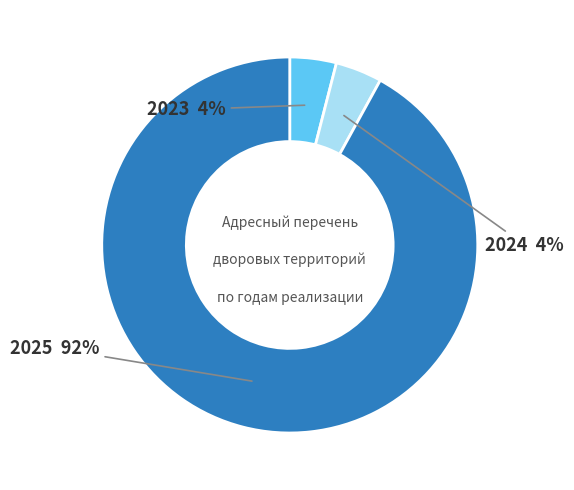

To the nearest percent, what is the average slice percentage?

33%